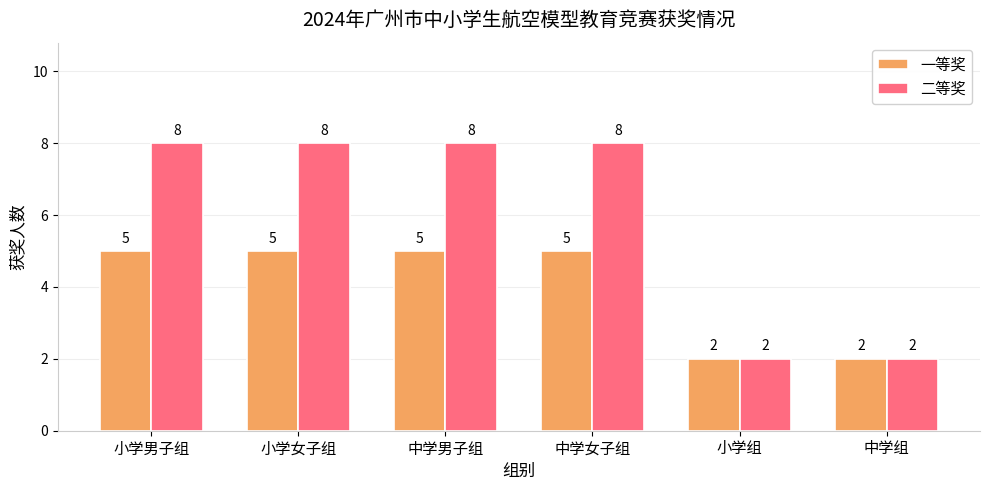

Which series has the widest spread of values?

二等奖